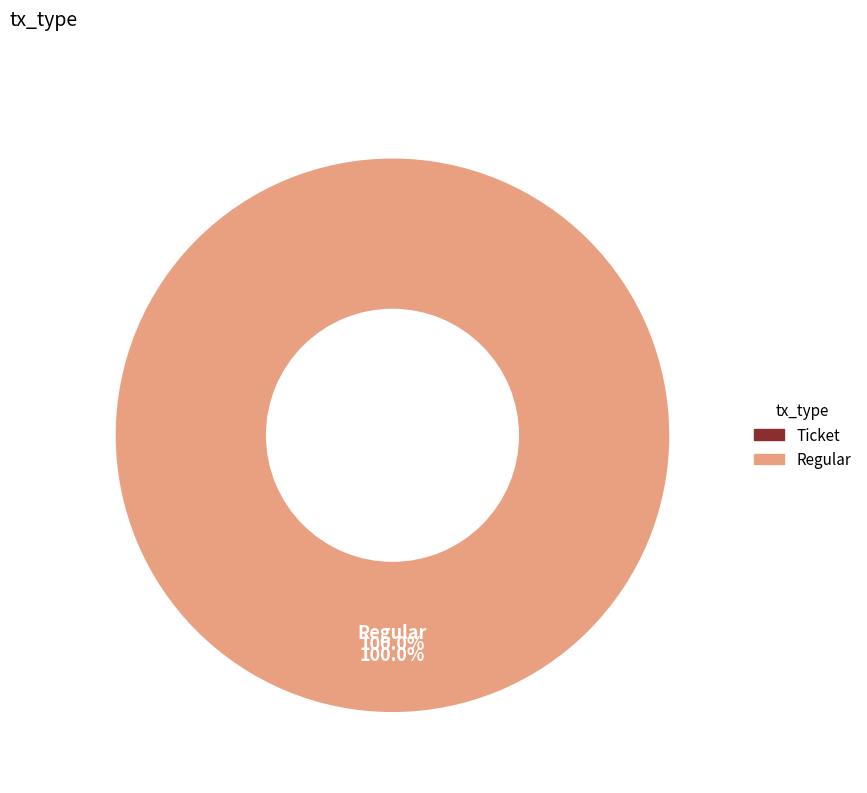

Does any single category account for the majority?

Yes